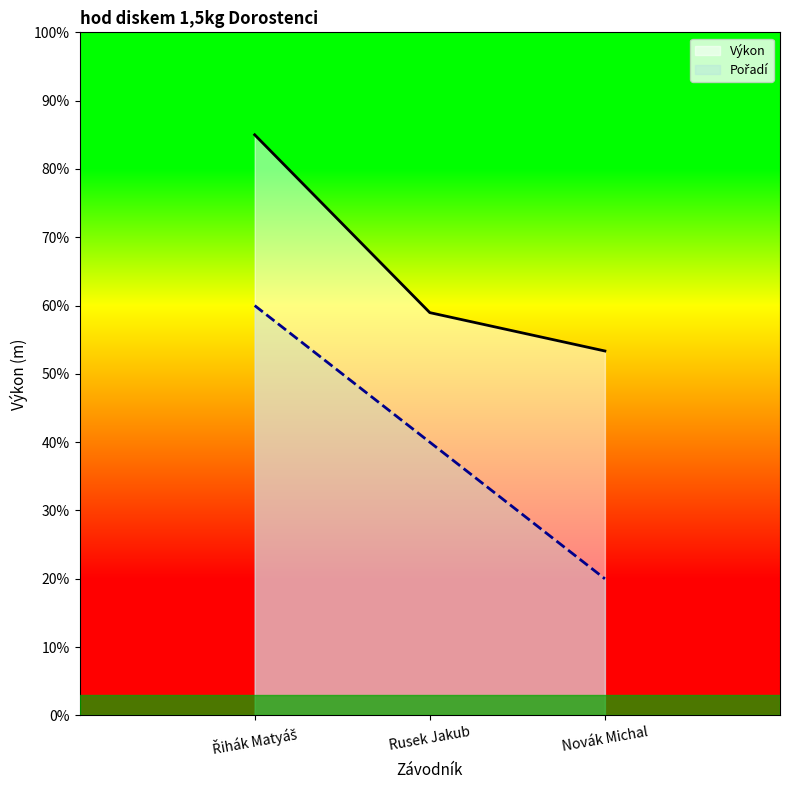

What is the difference between the highest and lowest values at Novák Michal?

33.3